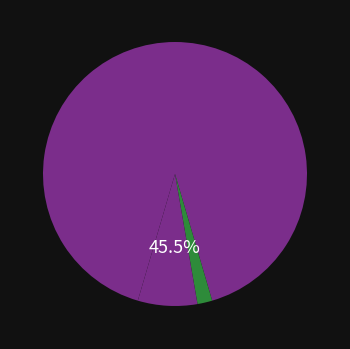

To the nearest percent, what is the difference between the 3 and 2 slice percentages?

5%